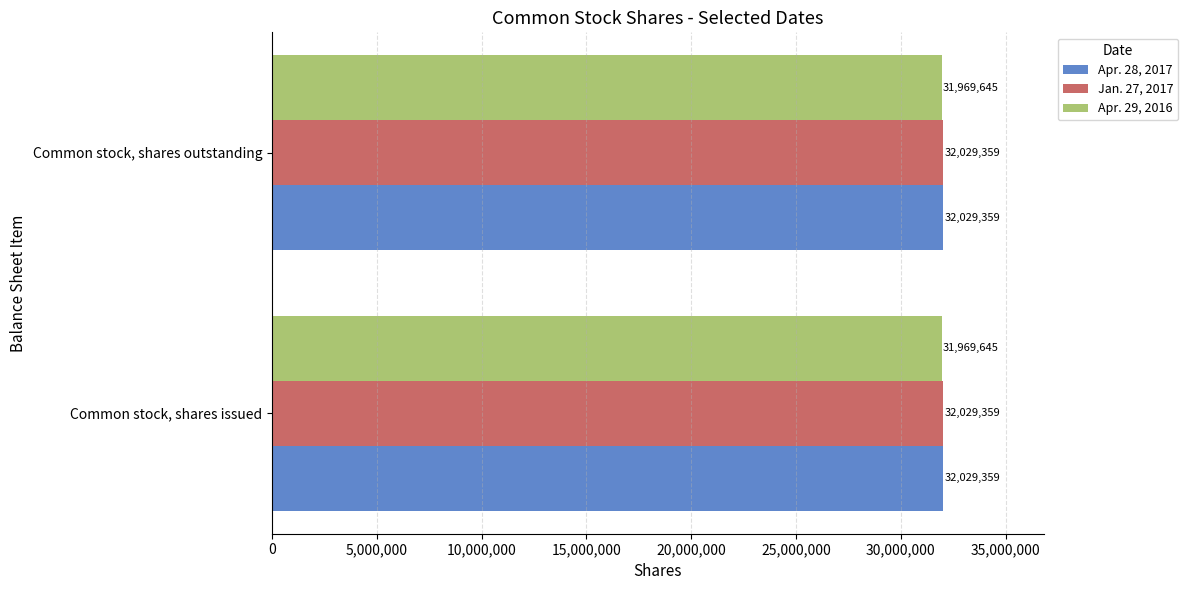

Is the value of Apr. 29, 2016 at Common stock, shares issued greater than the value of Apr. 28, 2017 at Common stock, shares issued?

No